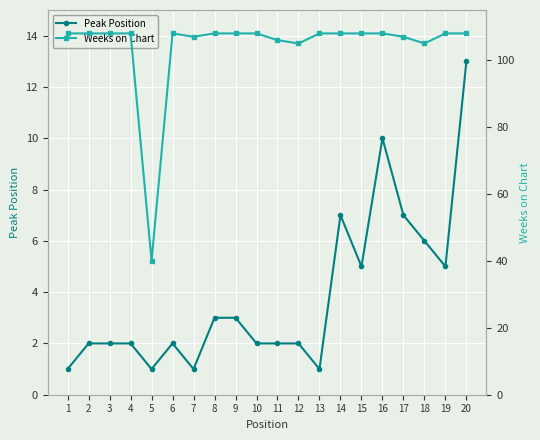

At how many categories does at least one series exceed 82?

19